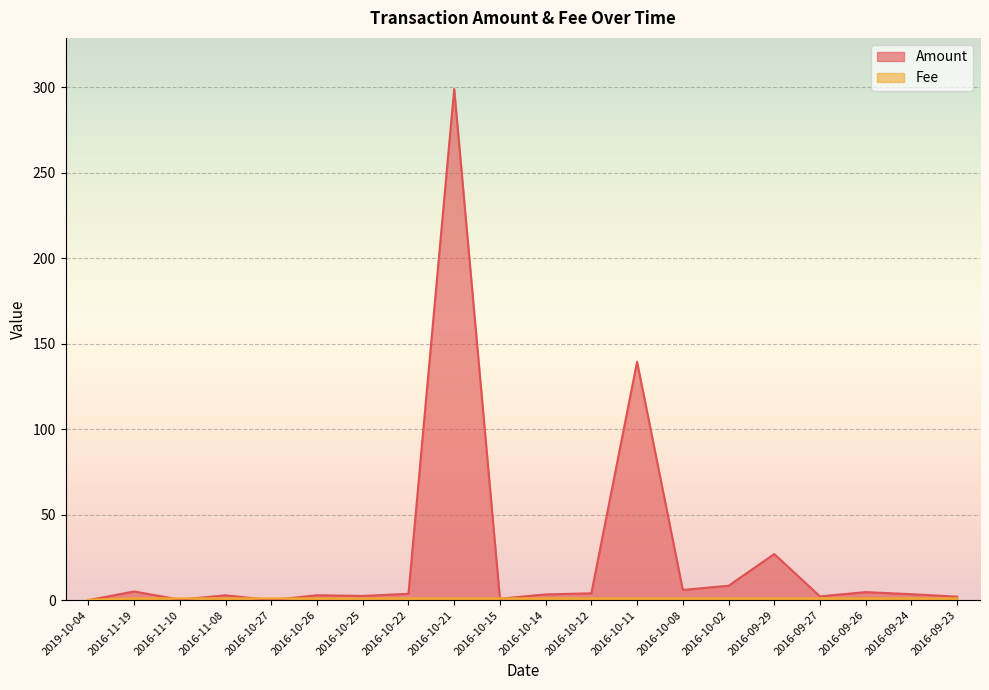

What are all the series names shown in the legend?

Amount, Fee